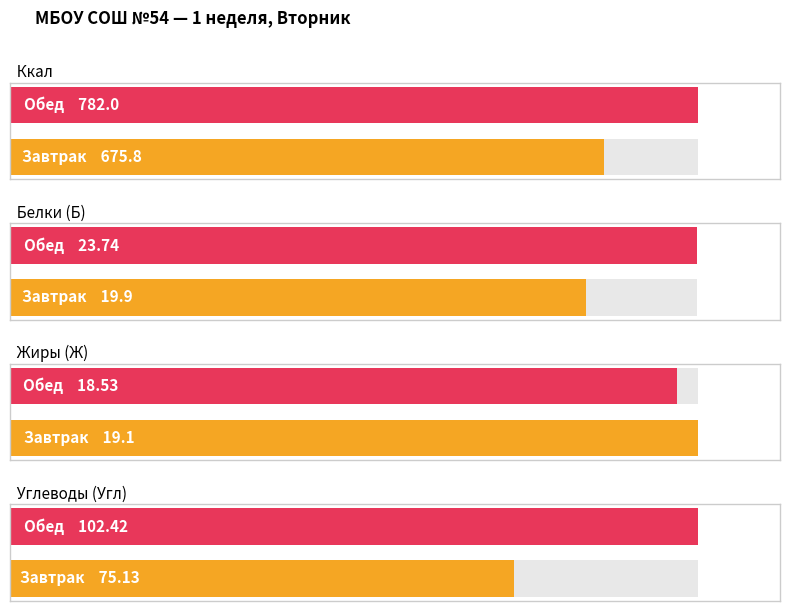

The Жиры (Ж) series shows 32.3 at Завтрак. True or false?

False